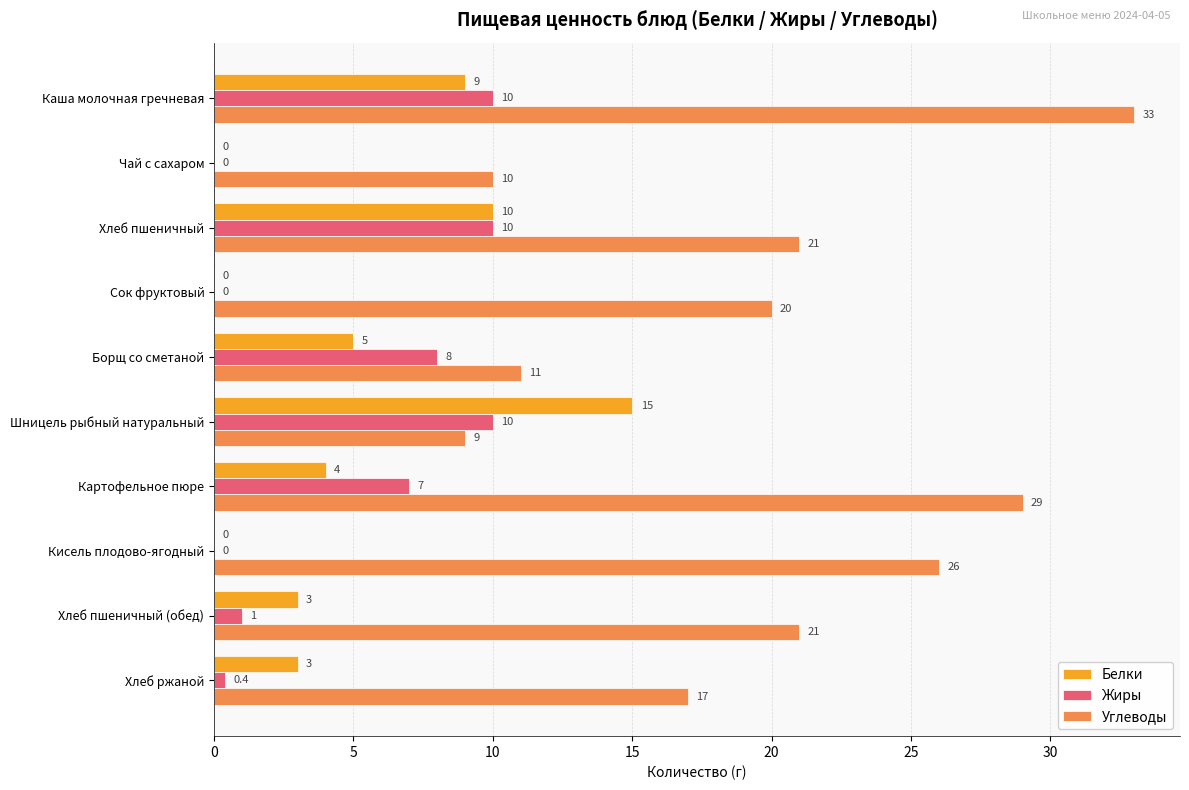

What is the maximum value for Жиры?

10.0